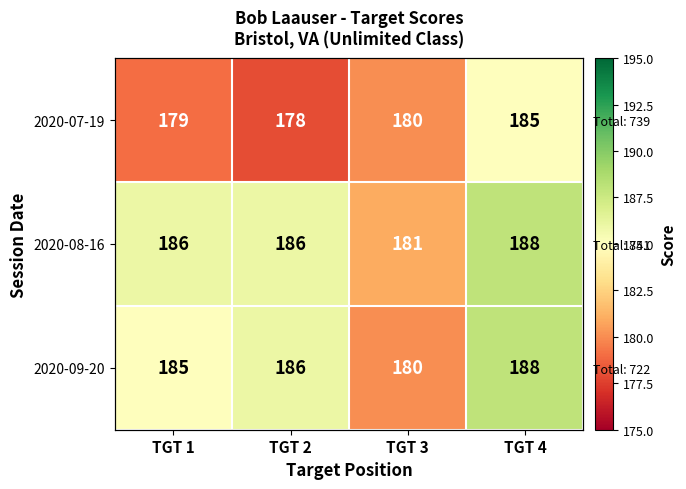

Which series has the largest total across all categories?

2020-08-16